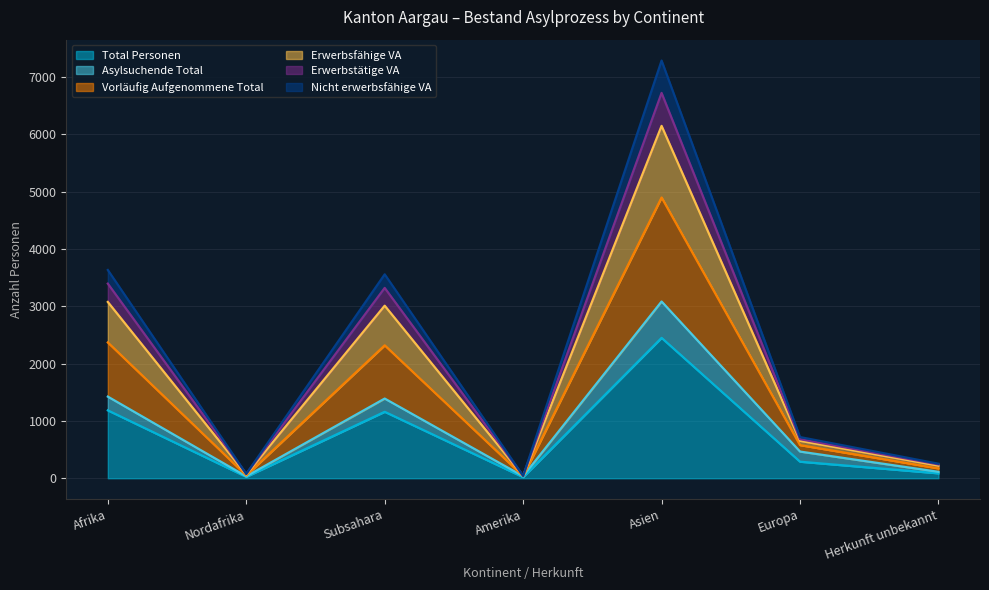

What position from the left is Afrika?

1